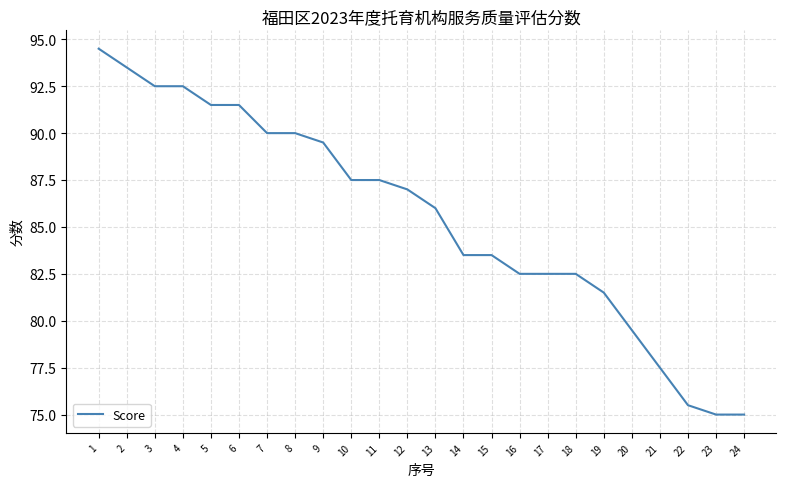

True or false: the data shows 54.0 at 2.

False